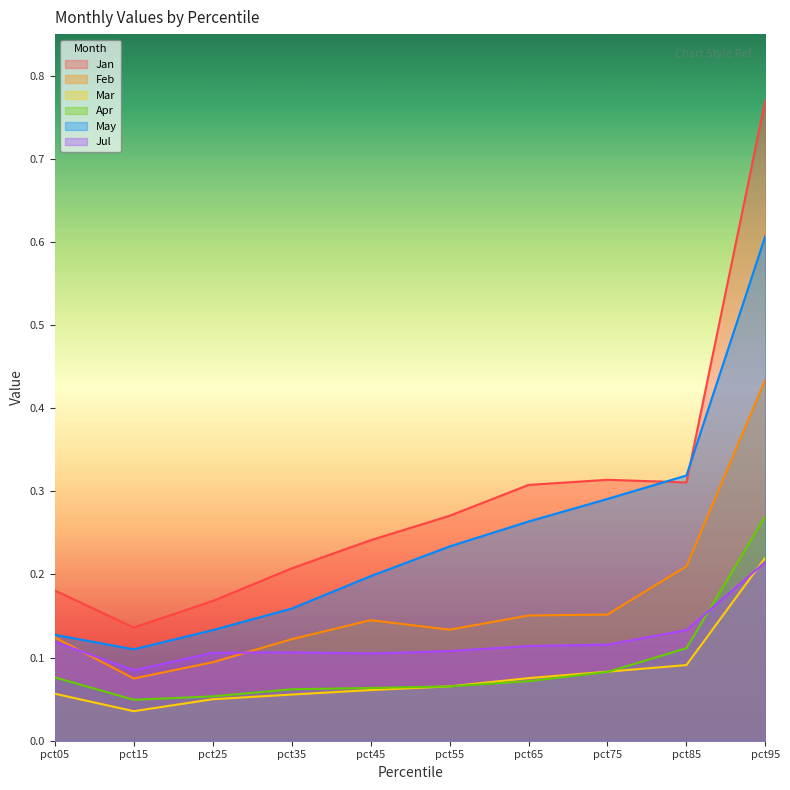

How many lines are shown in the chart?

6